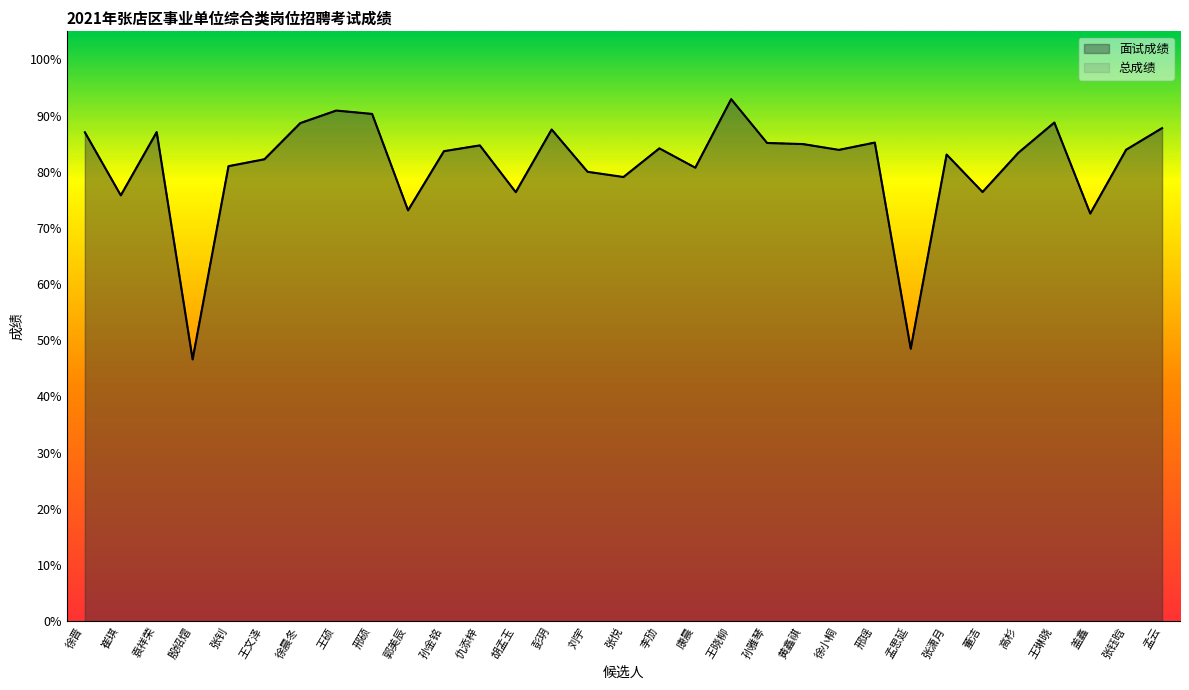

Where is the first local minimum for 总成绩?

崔琪